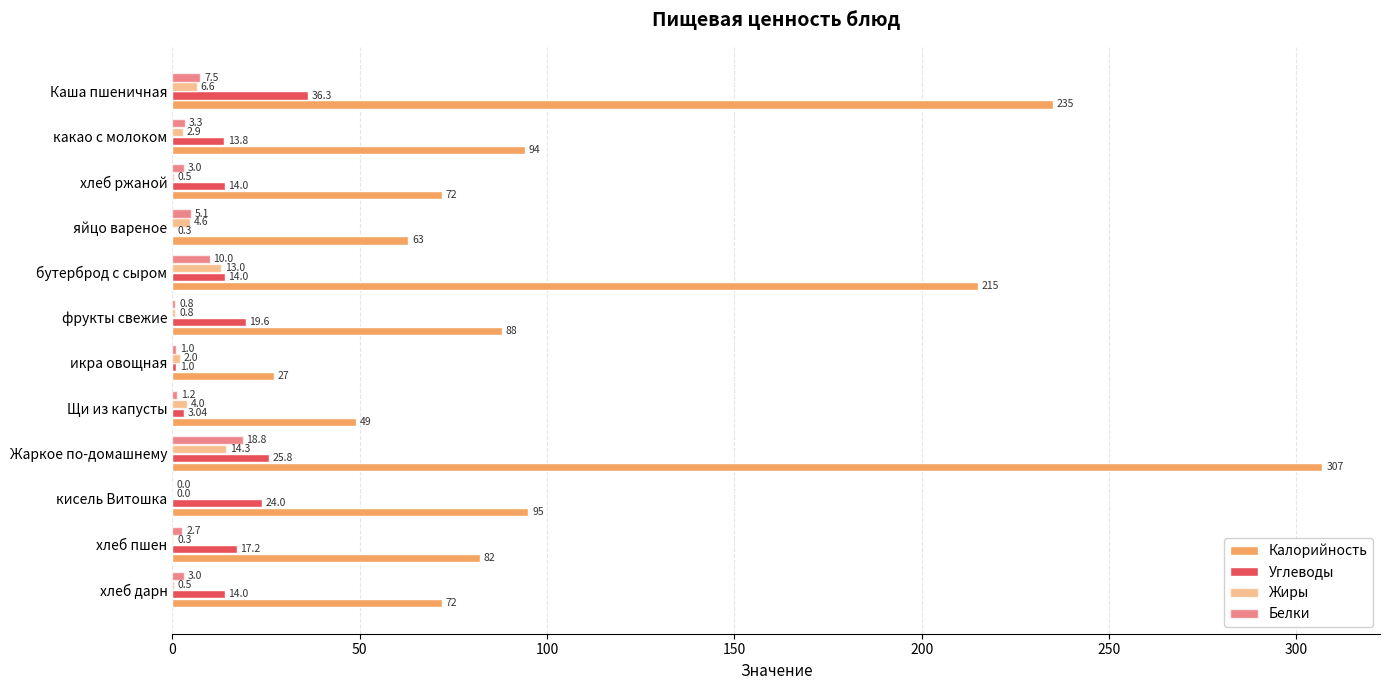

How many positive values does the Жиры series have?

11